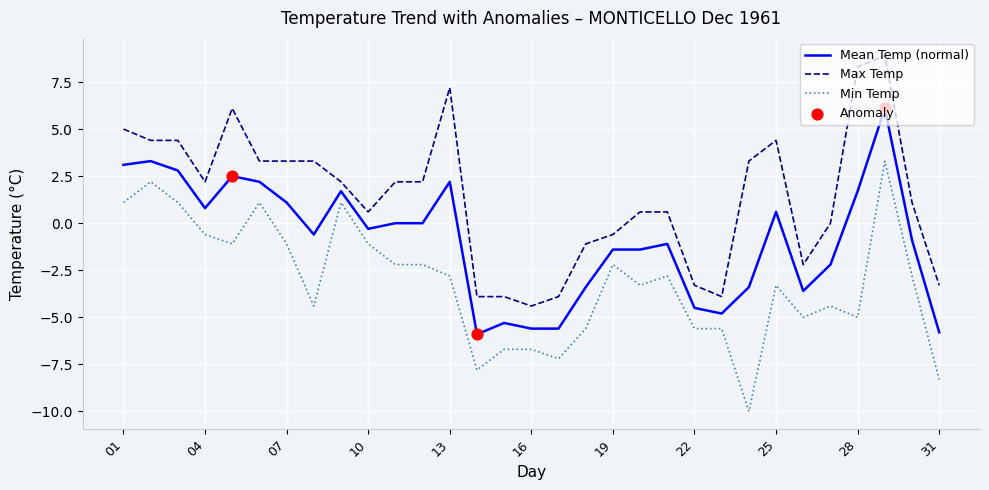

Which series has the largest total across all categories?

Max Temp